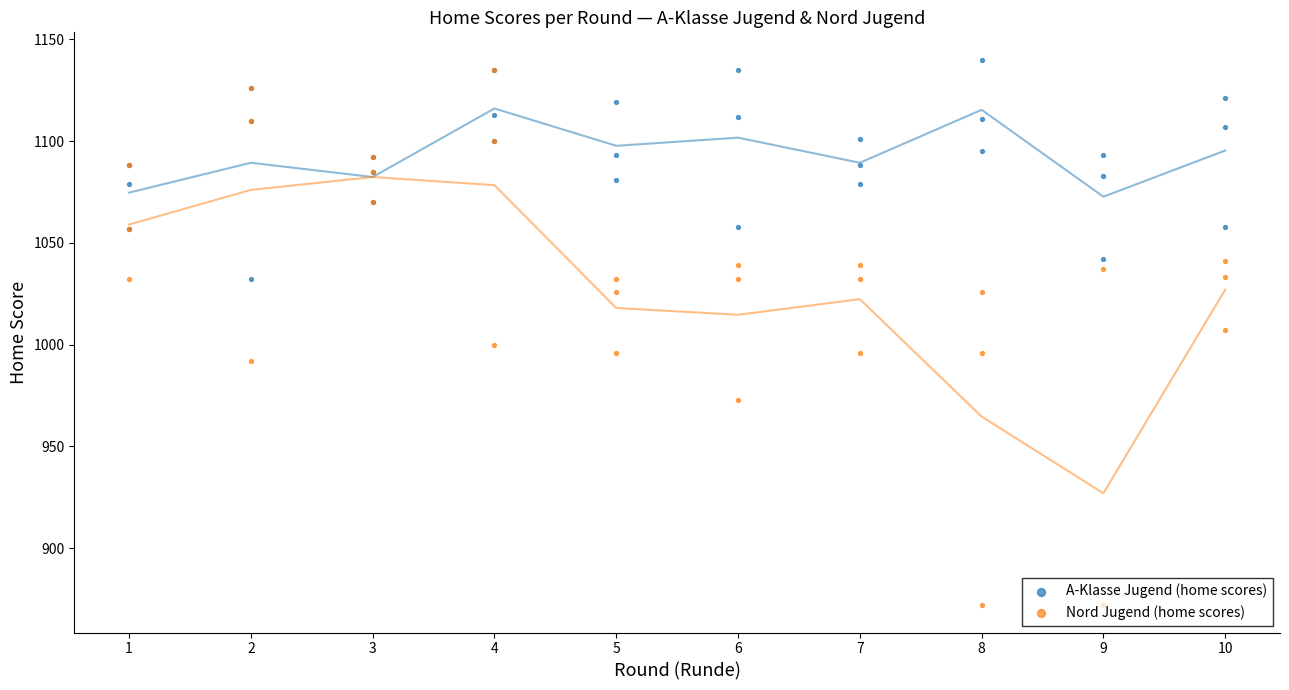

Which series has the largest total across all categories?

A-Klasse Jugend (home scores)